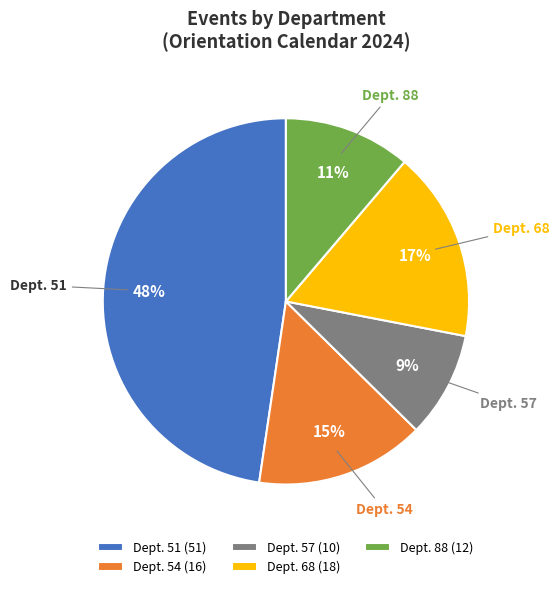

Is it true that Dept. 51 is 48% of the pie?

True